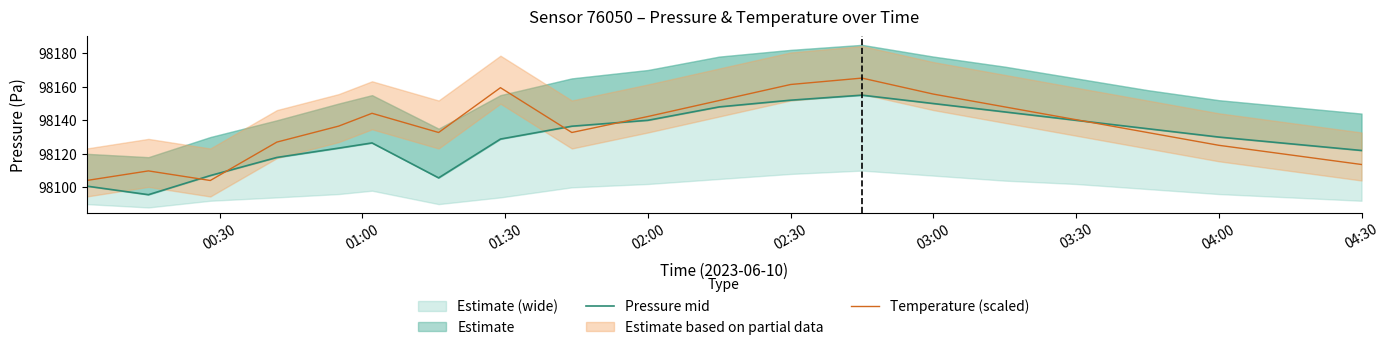

What is the sum of all Temperature (scaled) values?

1962706.1